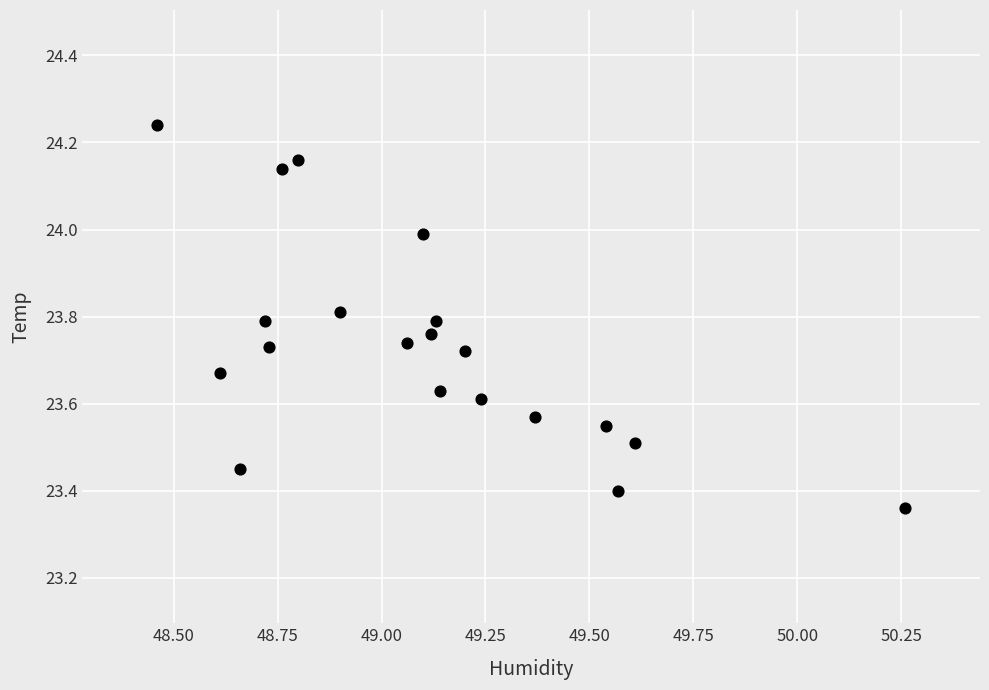

What is the range of Y values (max minus min)?

0.9